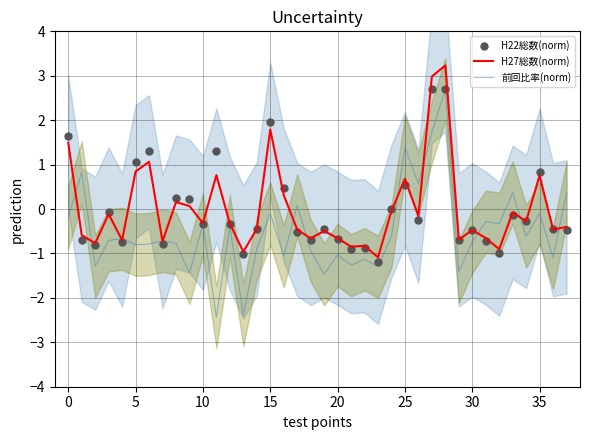

At which category is the sum across all series the highest?

28